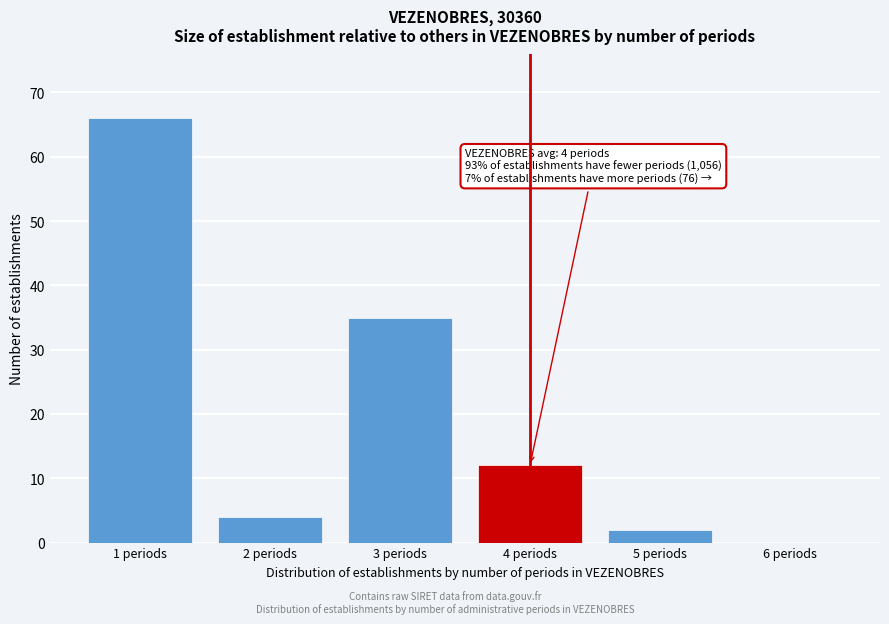

Reading right to left, transcribe all the data shown in this chart.

6 periods=0	5 periods=2	4 periods=12	3 periods=35	2 periods=4	1 periods=66